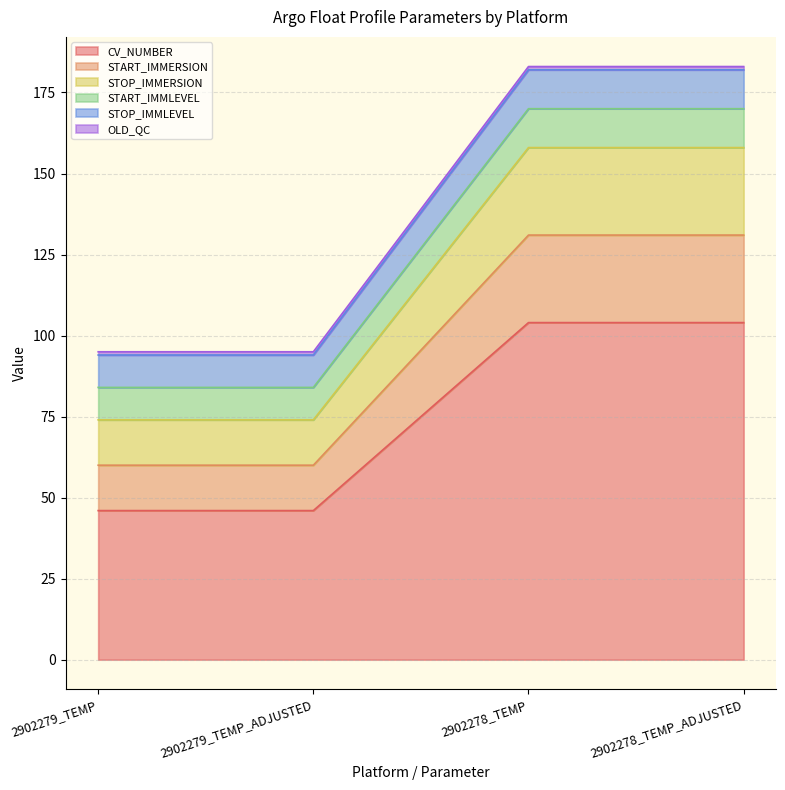

True or false: CV_NUMBER has more than 2 points higher than both neighbors.

False